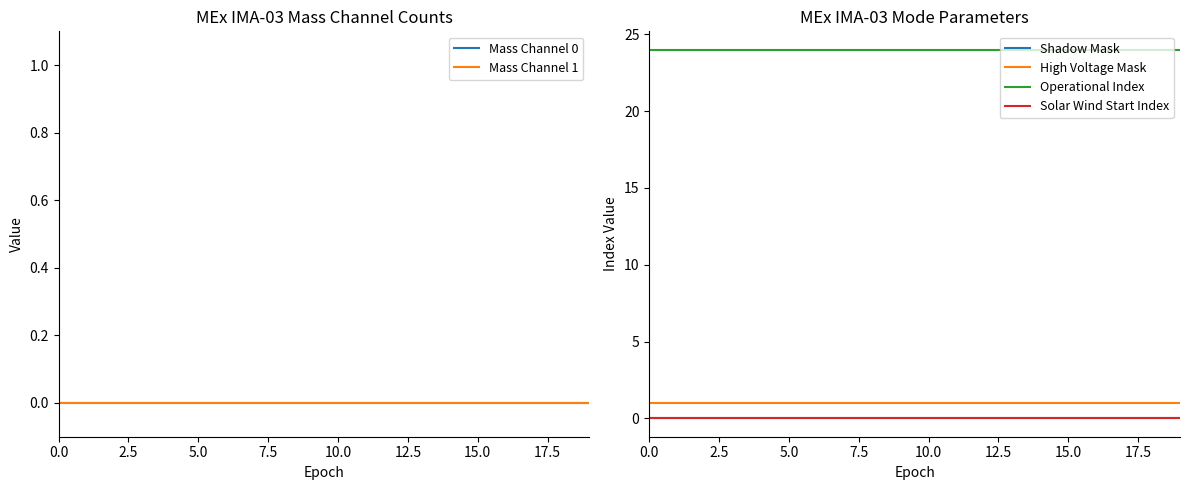

Does the chart have visible grid lines?

No